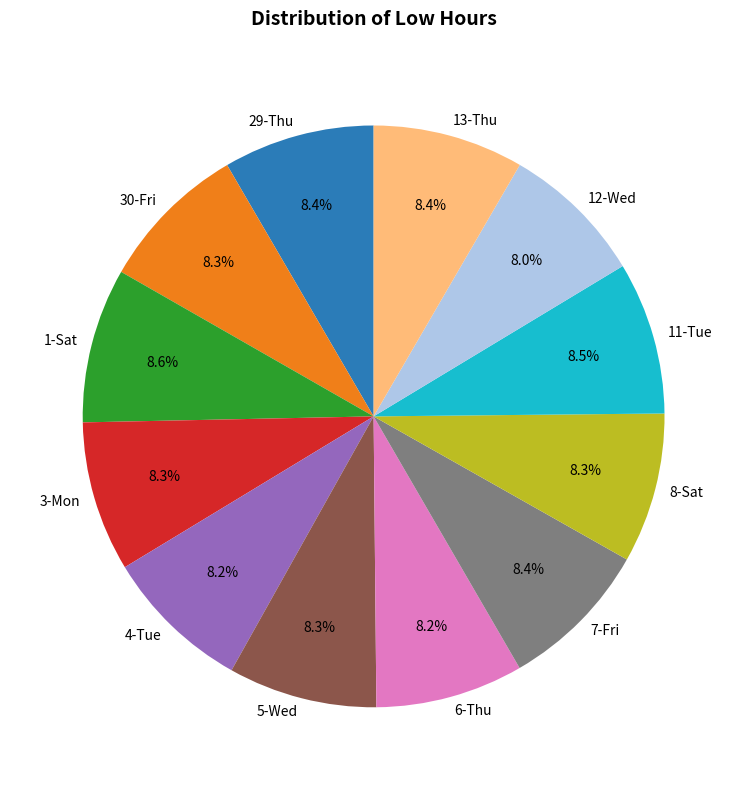

Is the sum of 6-Thu and 8-Sat greater than half?

No